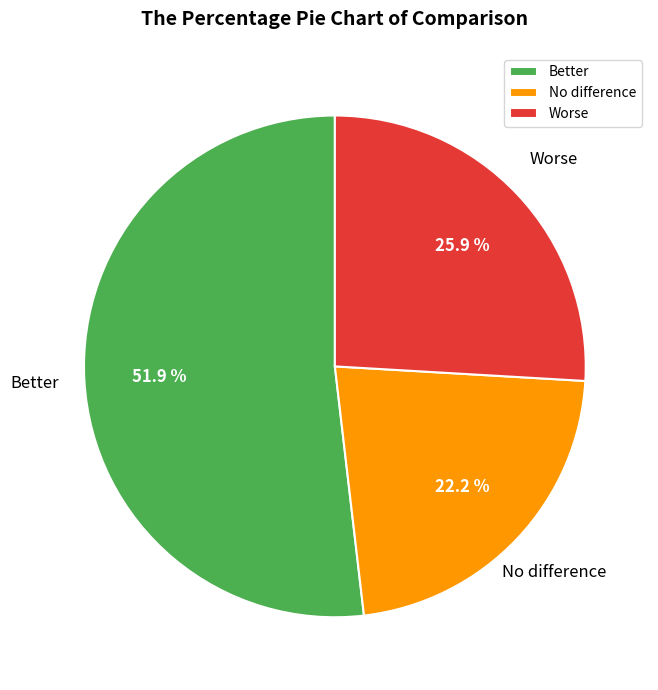

To the nearest percent, what percentage of the pie is No difference?

22%